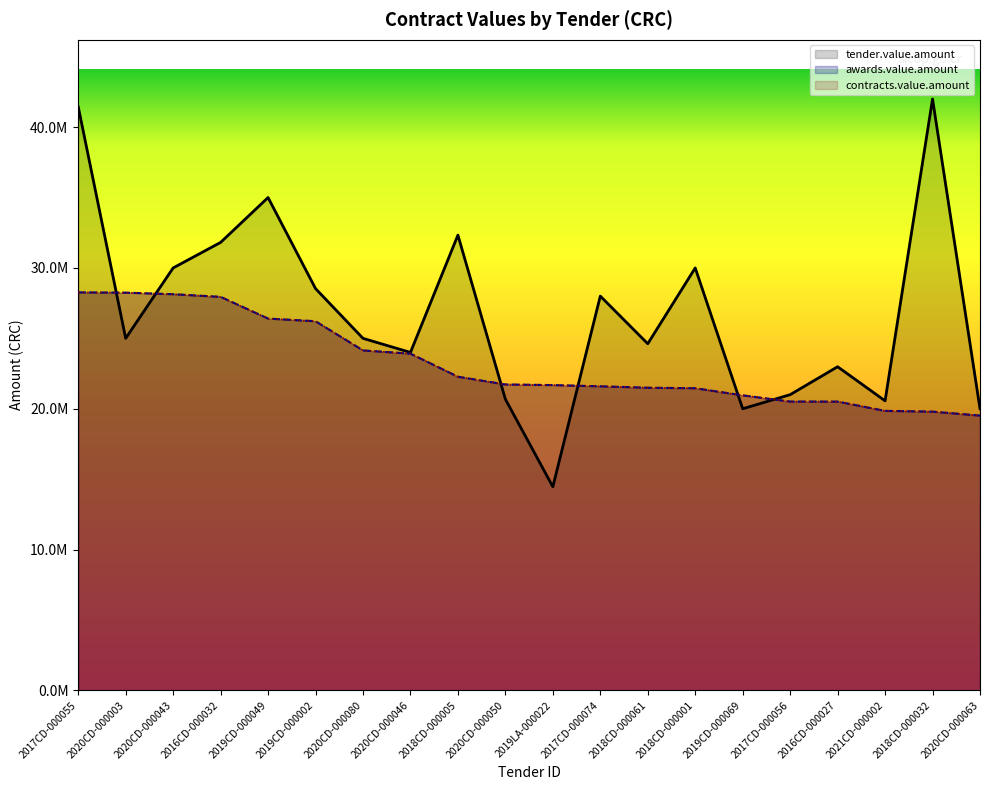

What is the highest value of the contracts.value.amount series?

28264226.0